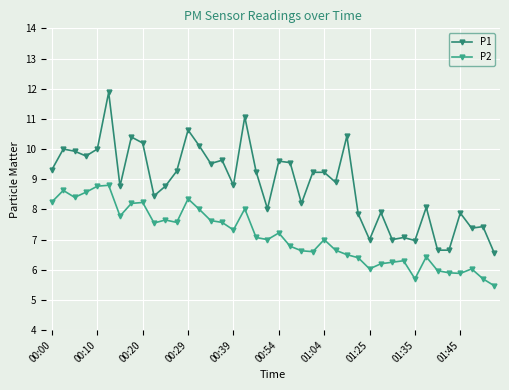

What is the greatest value displayed?

11.9